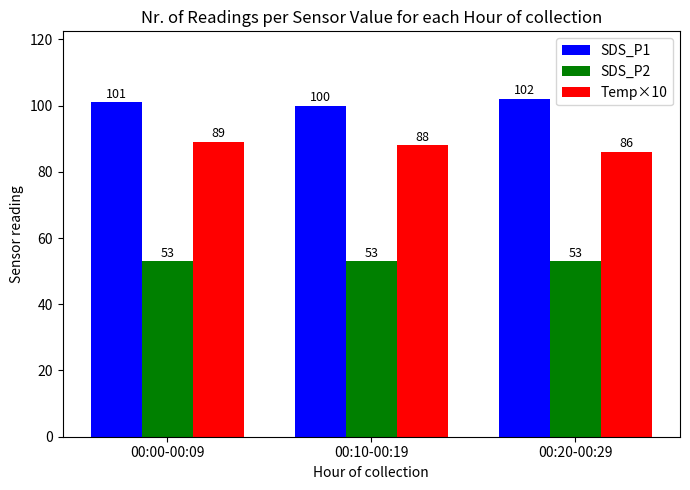

What is the average value of the SDS_P1 series?

101